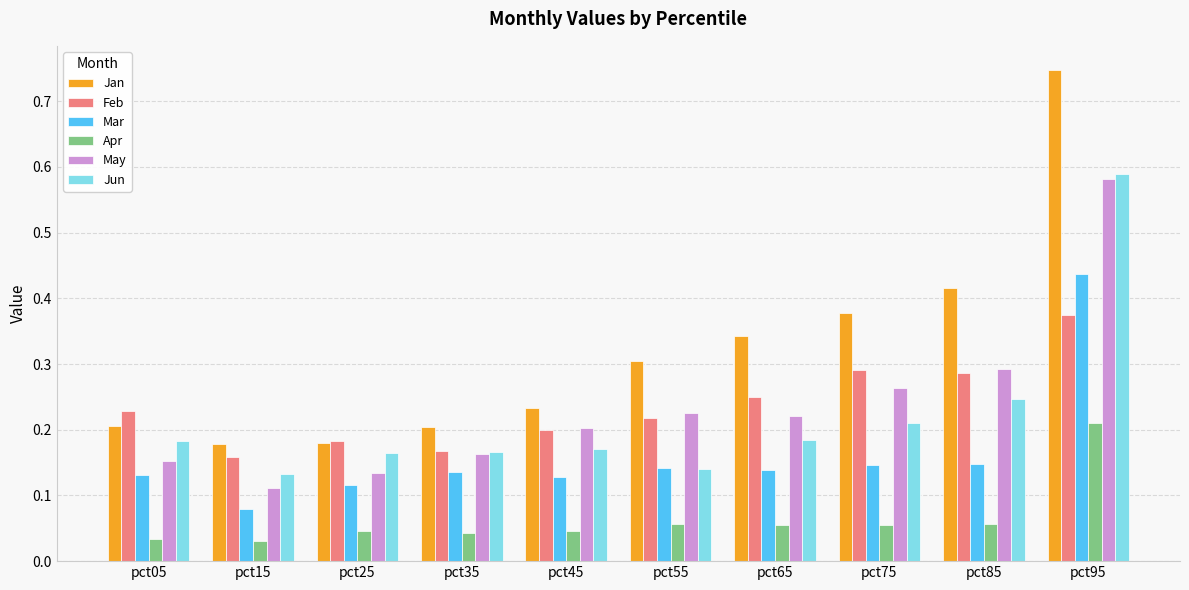

Between pct65 and pct85, which series saw the biggest shift?

Jan